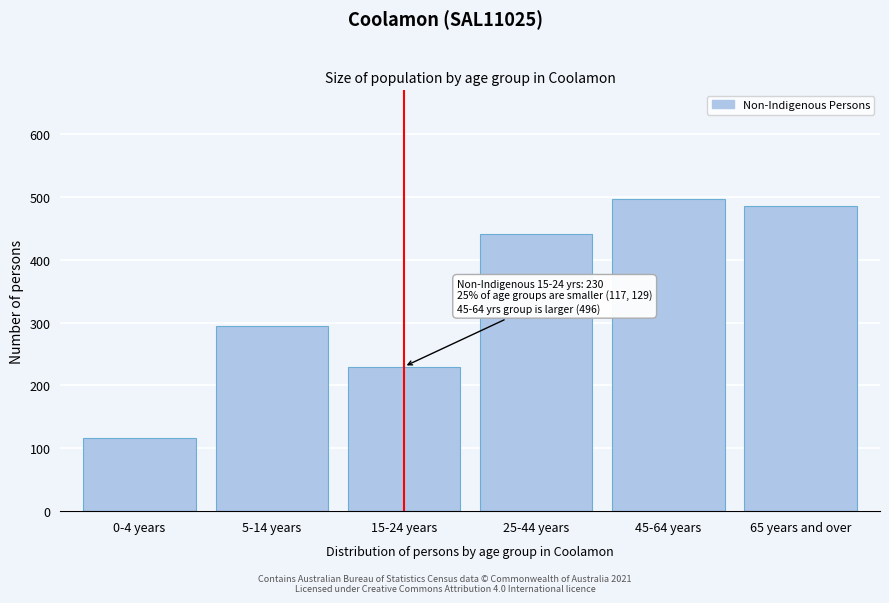

Reading left to right, list all the values displayed in this chart.

0-4 years=117	5-14 years=294	15-24 years=230	25-44 years=441	45-64 years=496	65 years and over=485